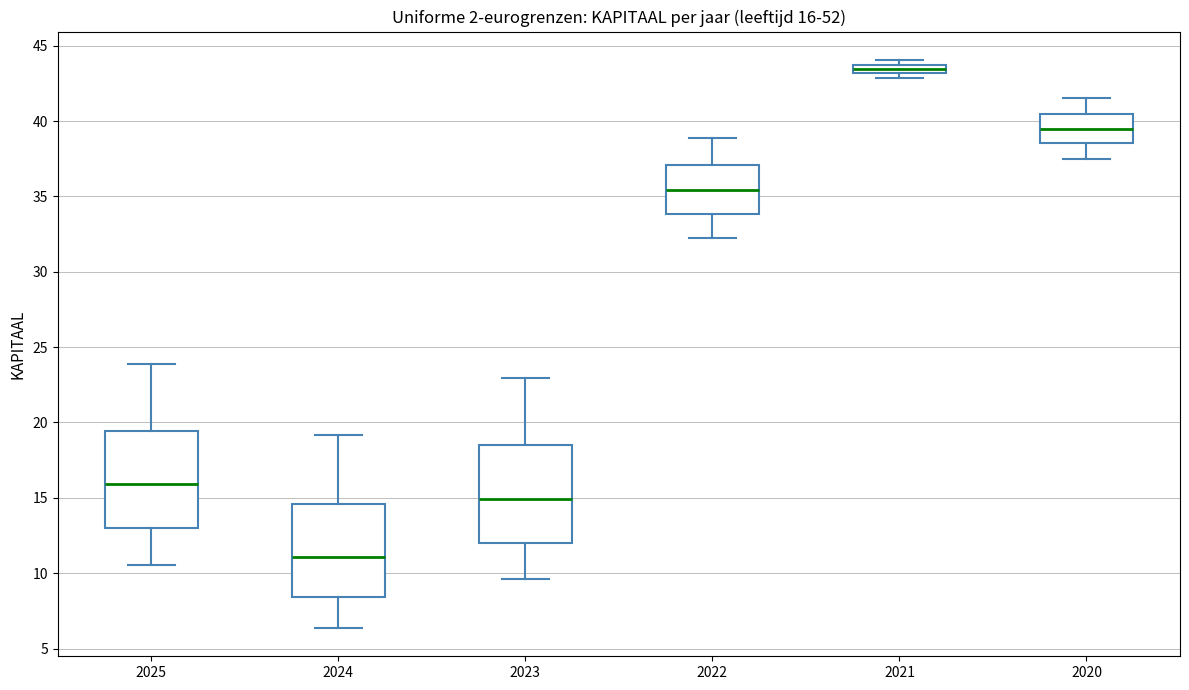

Which box has the highest median line?

2021